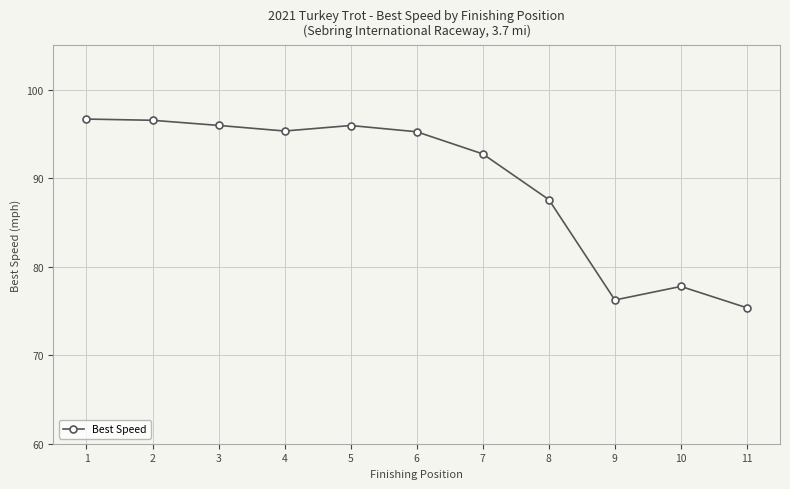

True or false: the data shows 41.3 at 8.

False